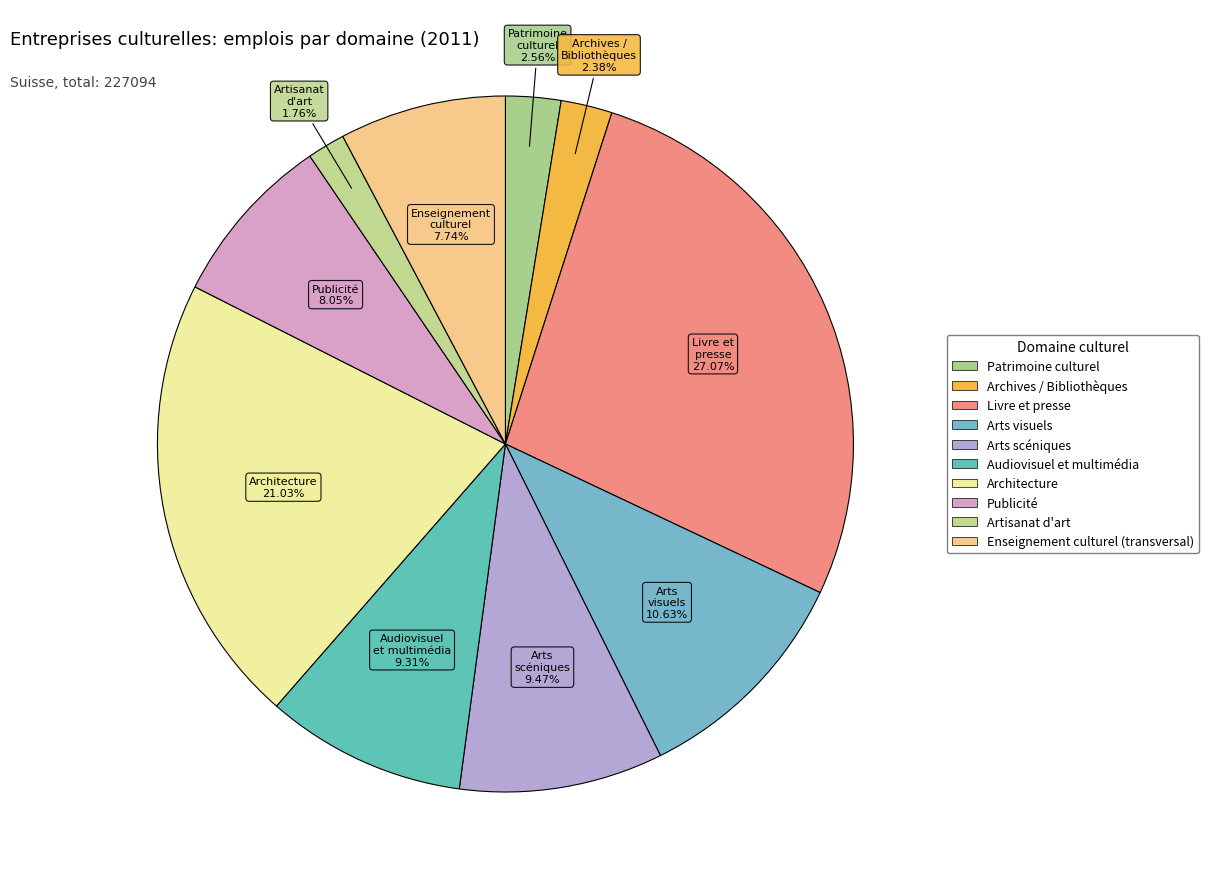

What is the change in value from Patrimoine culturel to Arts scéniques?

+15680